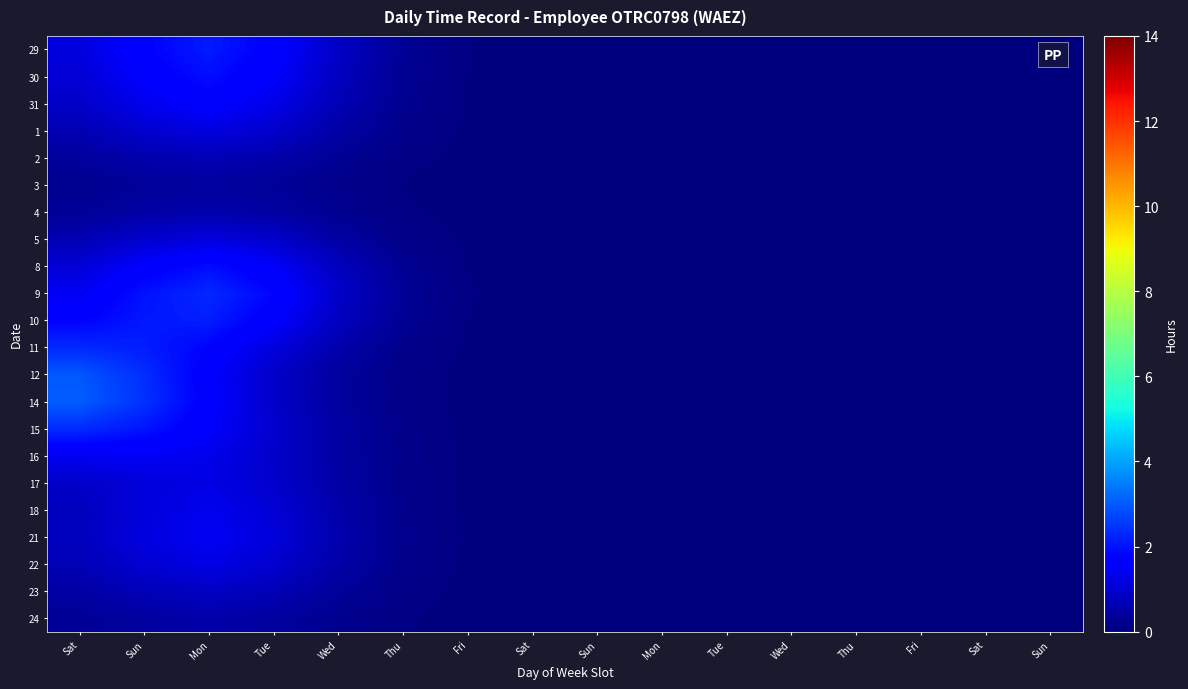

Which has a higher value, Thu or Fri?

Thu